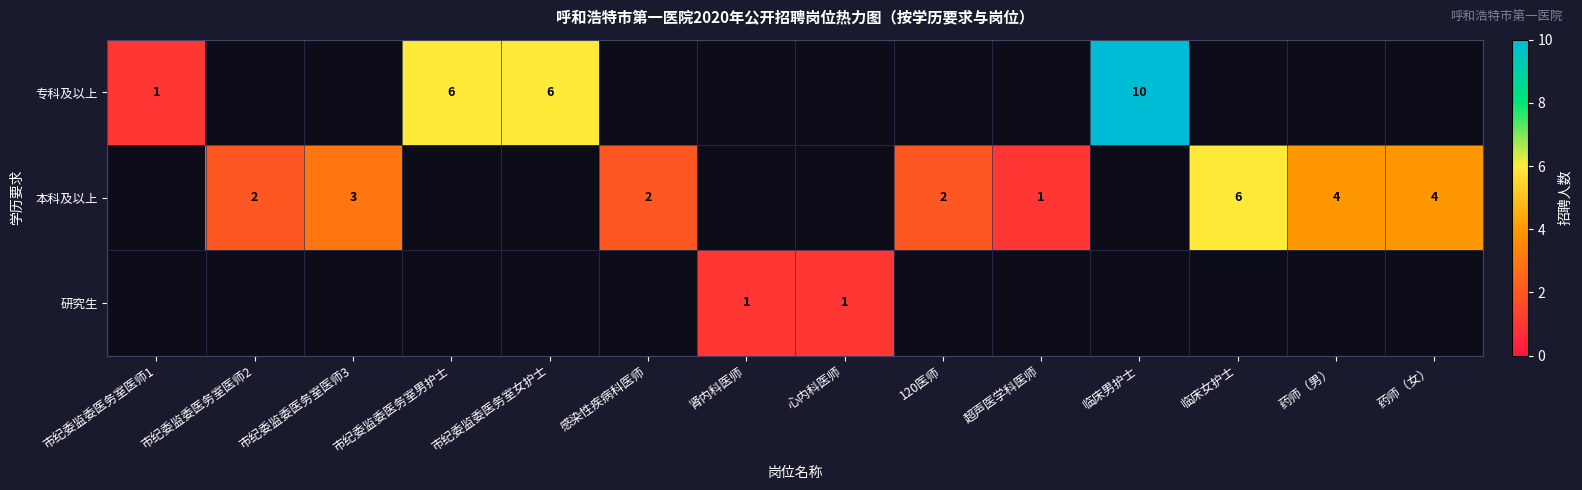

The value of 研究生 at 肾内科医师 is 1. True or false?

True